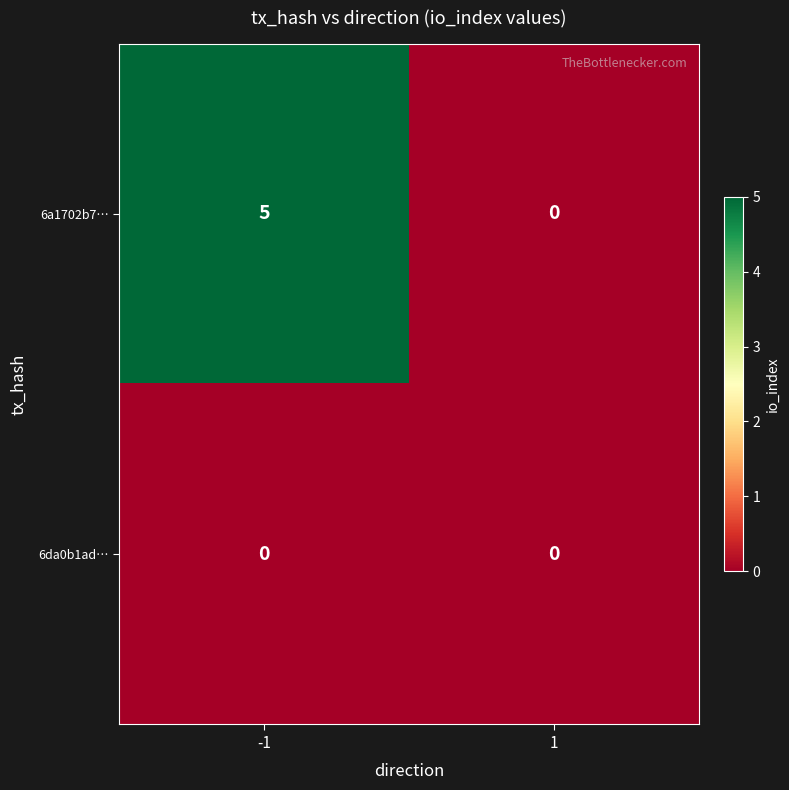

What is the maximum value for 6a1702b7…?

5